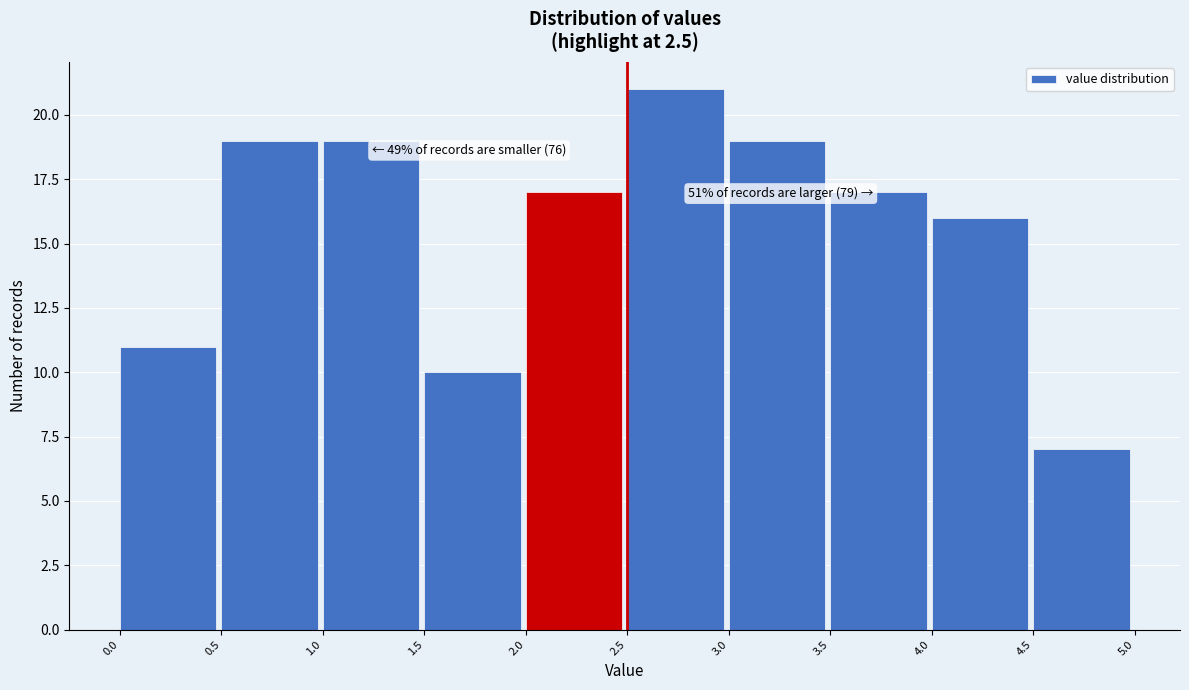

Which range on the x-axis has the tallest bar?

2.5 to 3.0